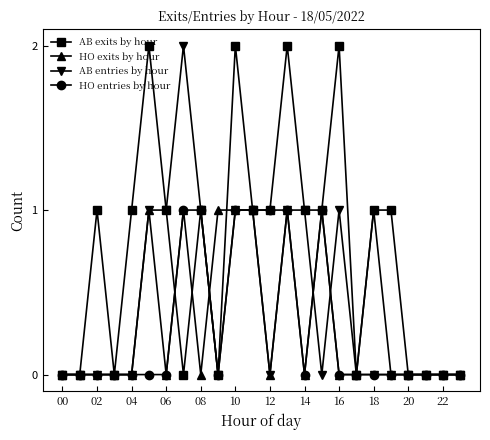

True or false: HO exits by hour has more than 2 points higher than both neighbors.

True